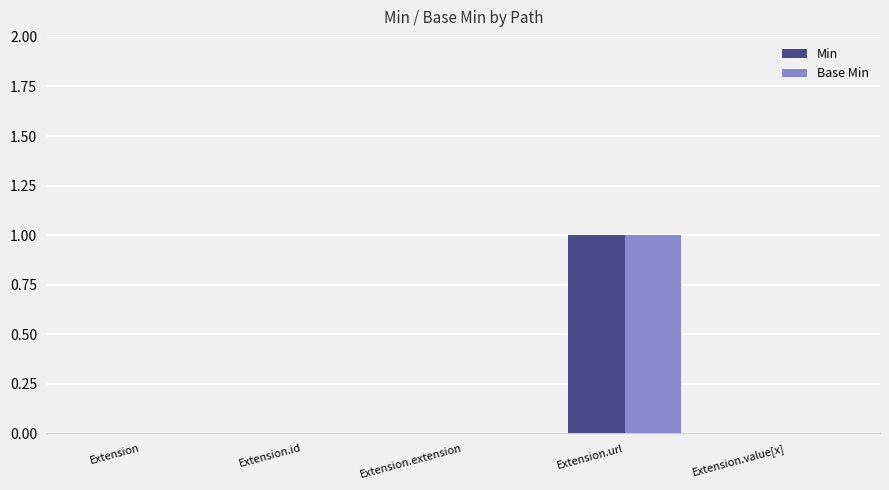

What is the greatest value displayed?

1